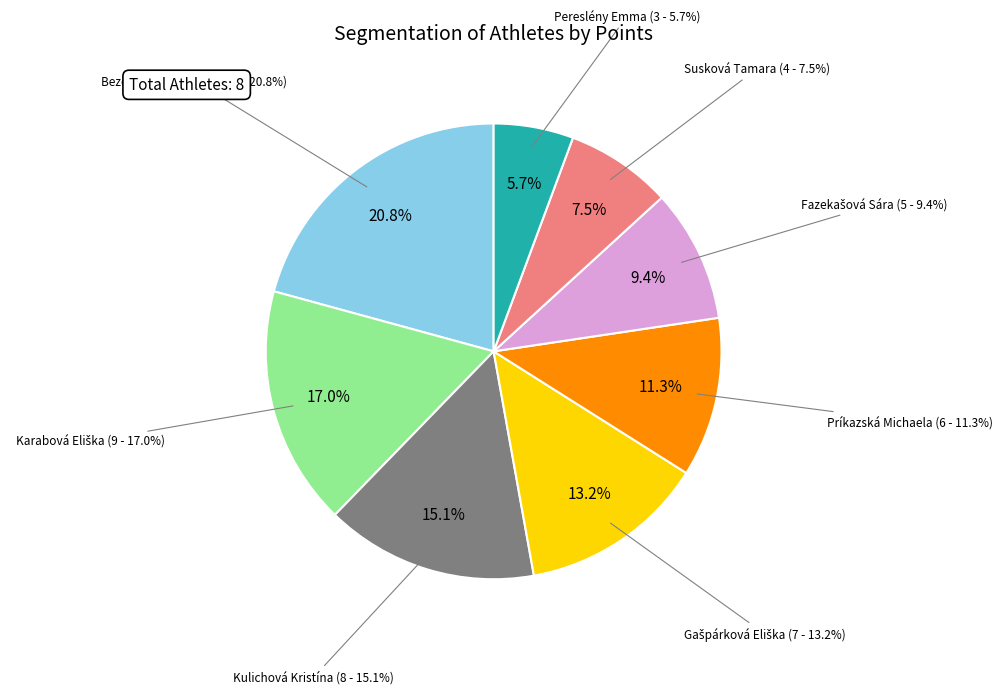

What portion of the pie excludes Príkazská Michaela?

88.7%